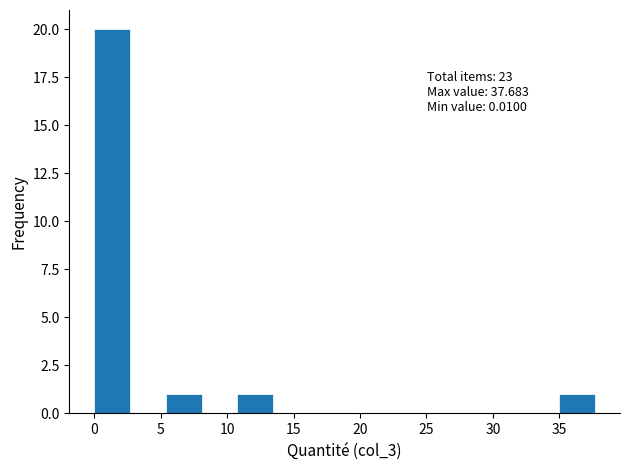

Which range on the x-axis has the tallest bar?

0.0 to 2.5